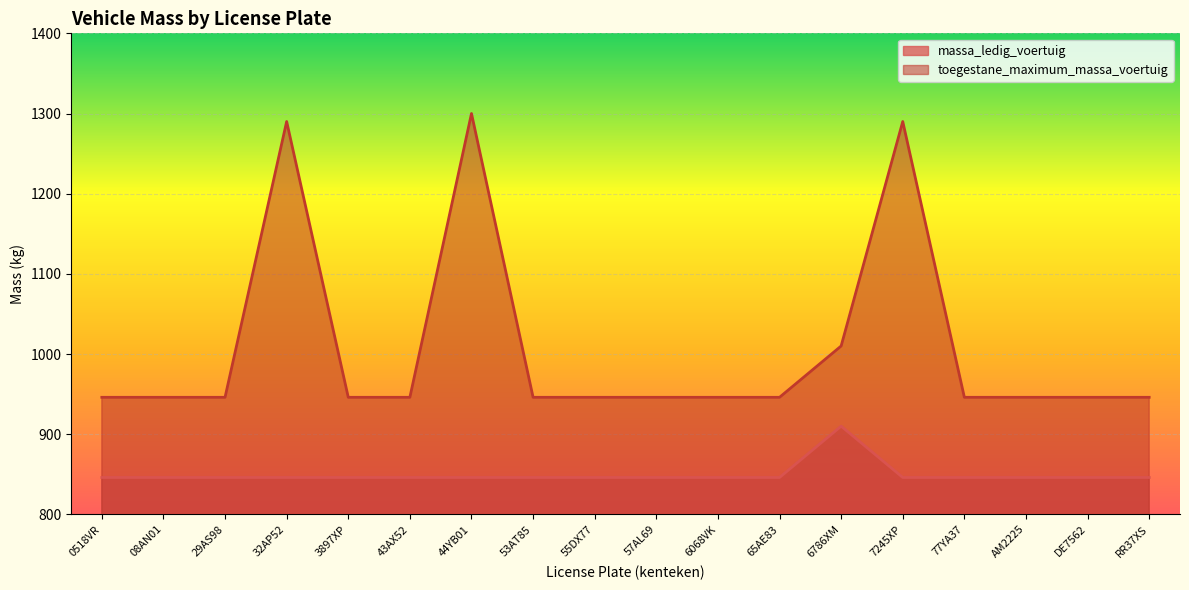

In toegestane_maximum_massa_voertuig, how many points are higher than both neighbors (excluding endpoints)?

3